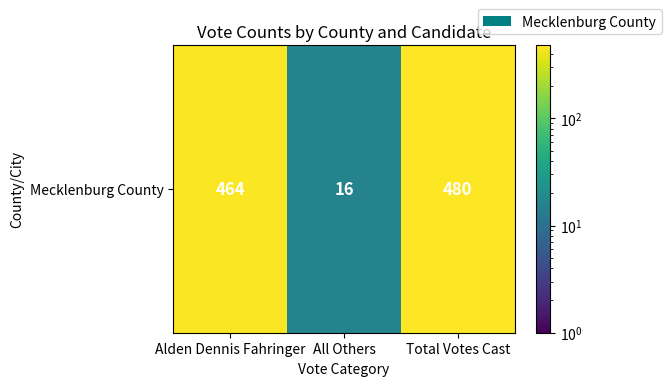

What is the sum of all values?

960